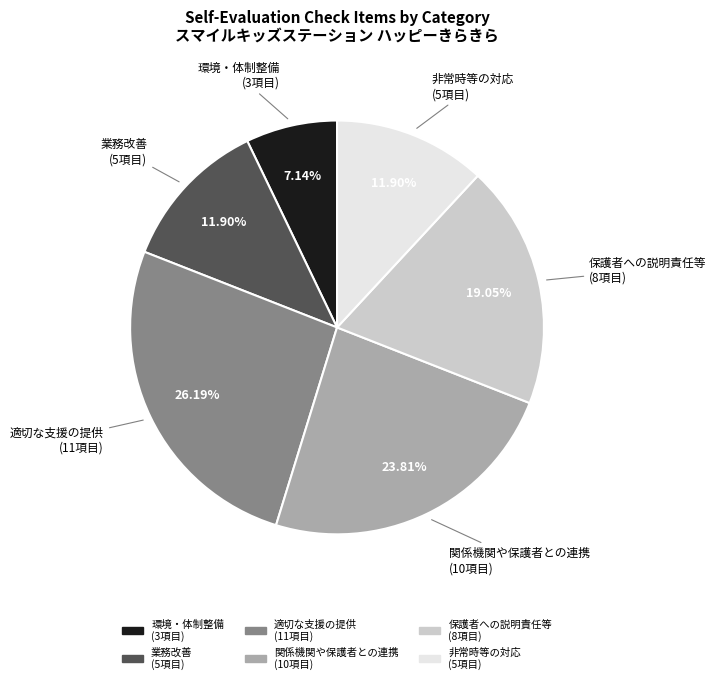

Is there any slice that represents more than half of the pie?

No